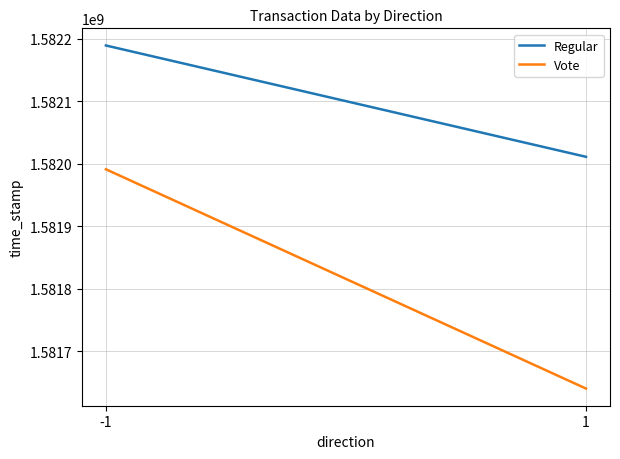

At 1, list the series in order from largest to smallest.

Regular, Vote